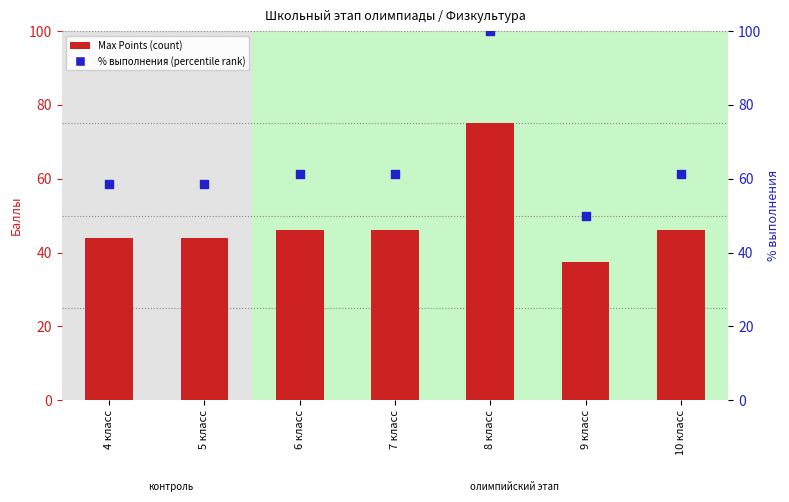

What are all the series names shown in the legend?

Max Points (count), % выполнения (percentile rank)